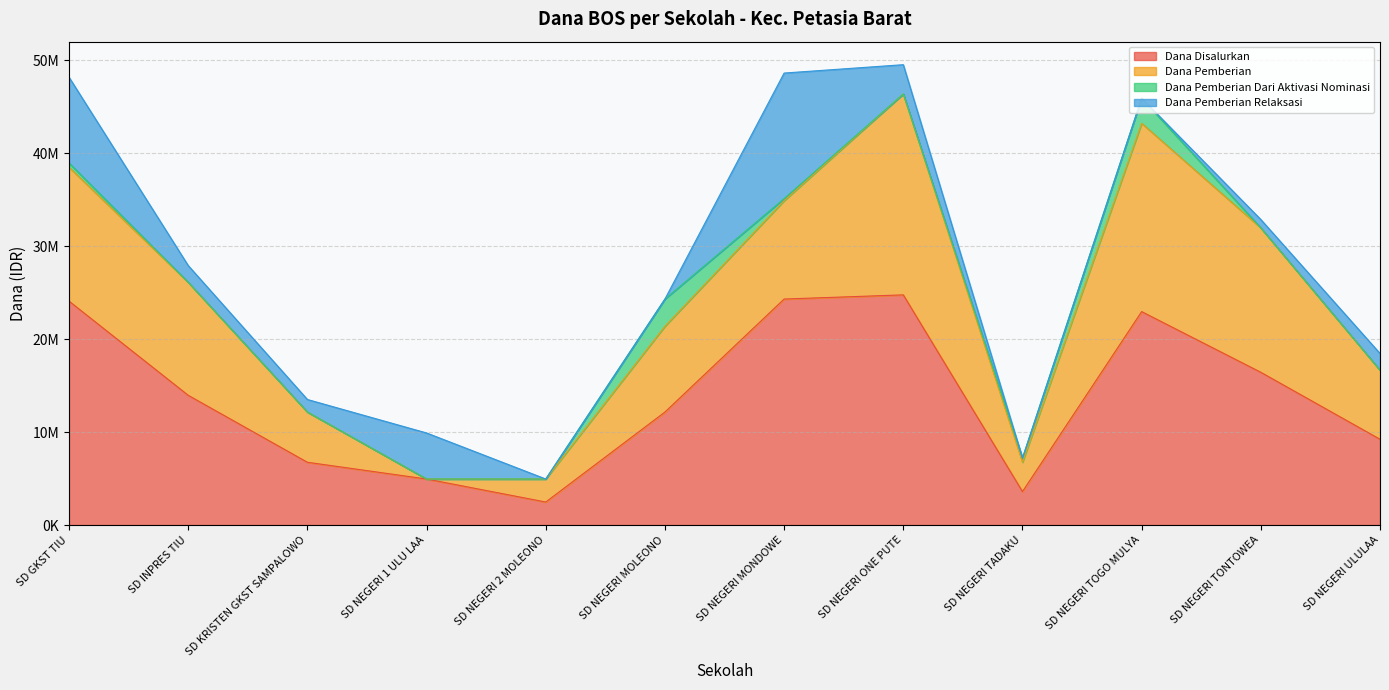

What is the label of the 4th point from the right?

SD NEGERI TADAKU